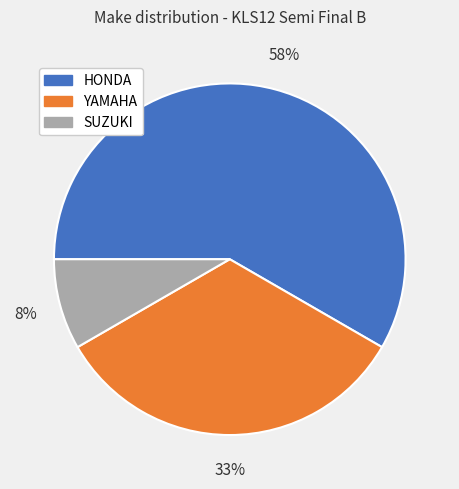

Rank the categories by value from highest to lowest.

HONDA, YAMAHA, SUZUKI